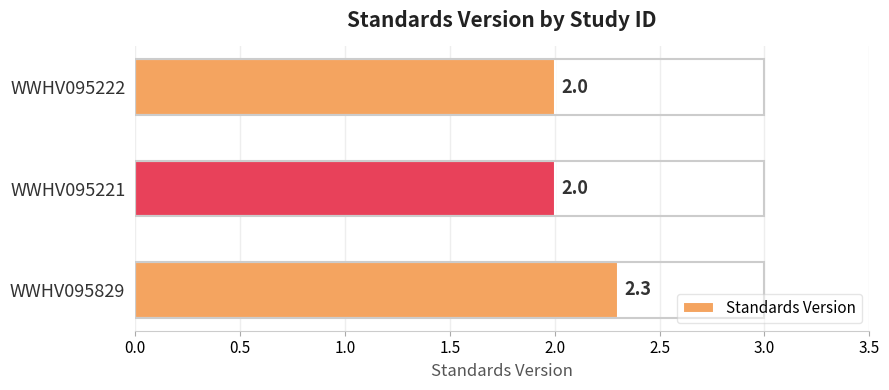

What is the change in value from WWHV095829 to WWHV095222?

-0.3